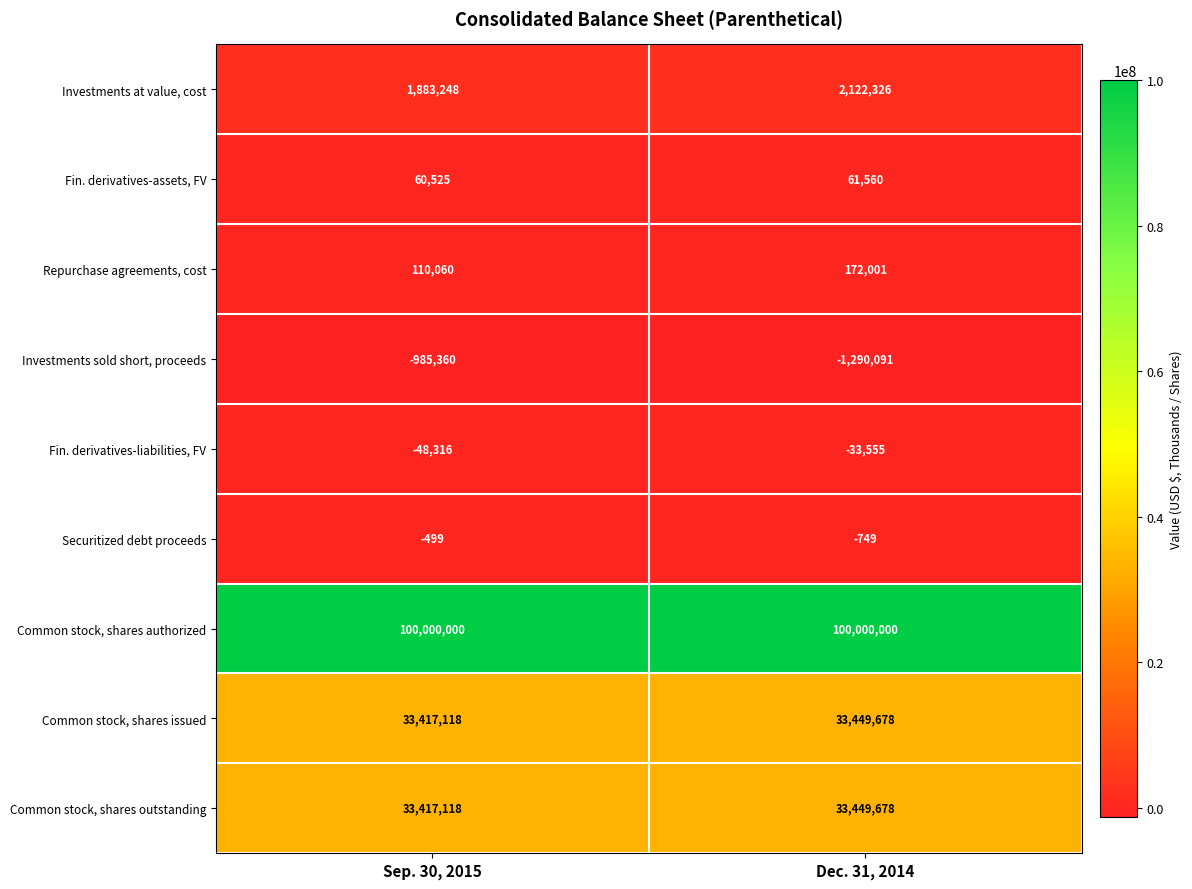

Reading left to right, transcribe all the data shown in this chart.

Investments at value, cost: 1883248	2122326
Fin. derivatives-assets, FV: 60525	61560
Repurchase agreements, cost: 110060	172001
Investments sold short, proceeds: -985360	-1290091
Fin. derivatives-liabilities, FV: -48316	-33555
Securitized debt proceeds: -499	-749
Common stock, shares authorized: 100000000	100000000
Common stock, shares issued: 33417118	33449678
Common stock, shares outstanding: 33417118	33449678